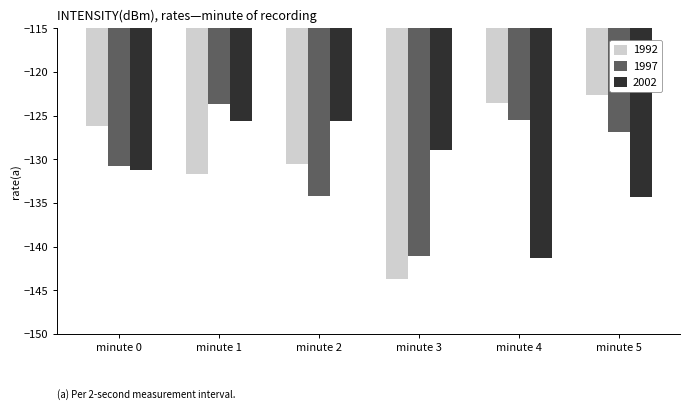

What is the average value of the 2002 series?

-131.1